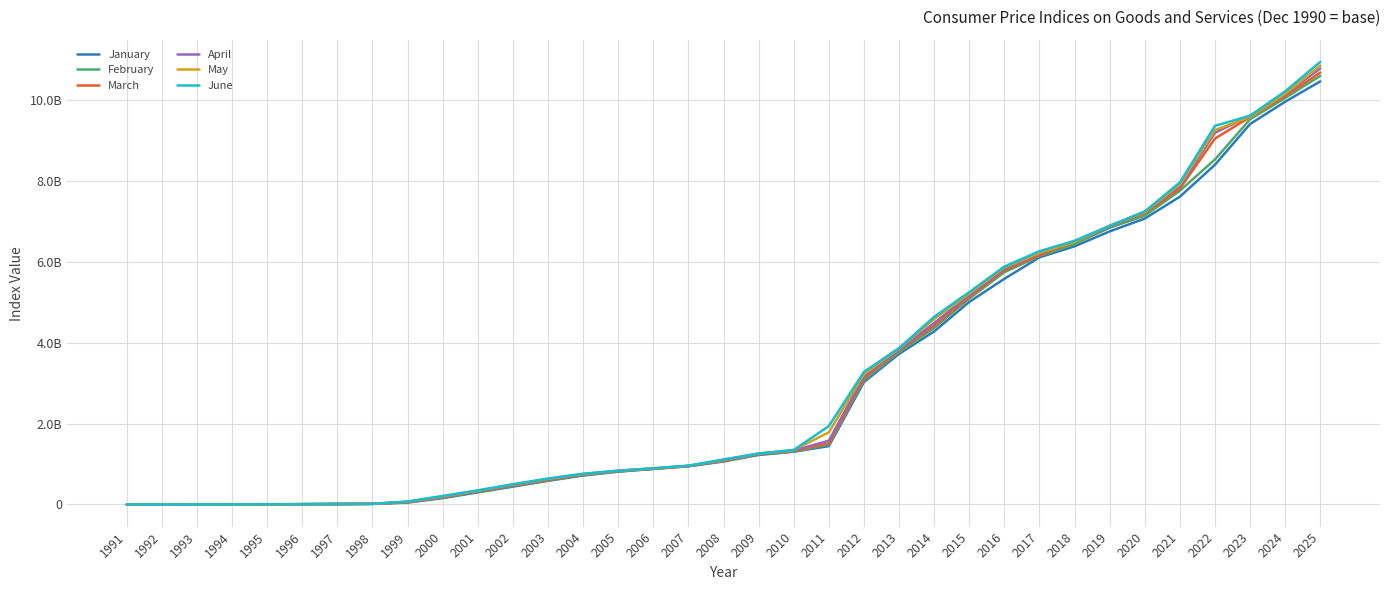

At which label is March closest to 5339849678?

2015